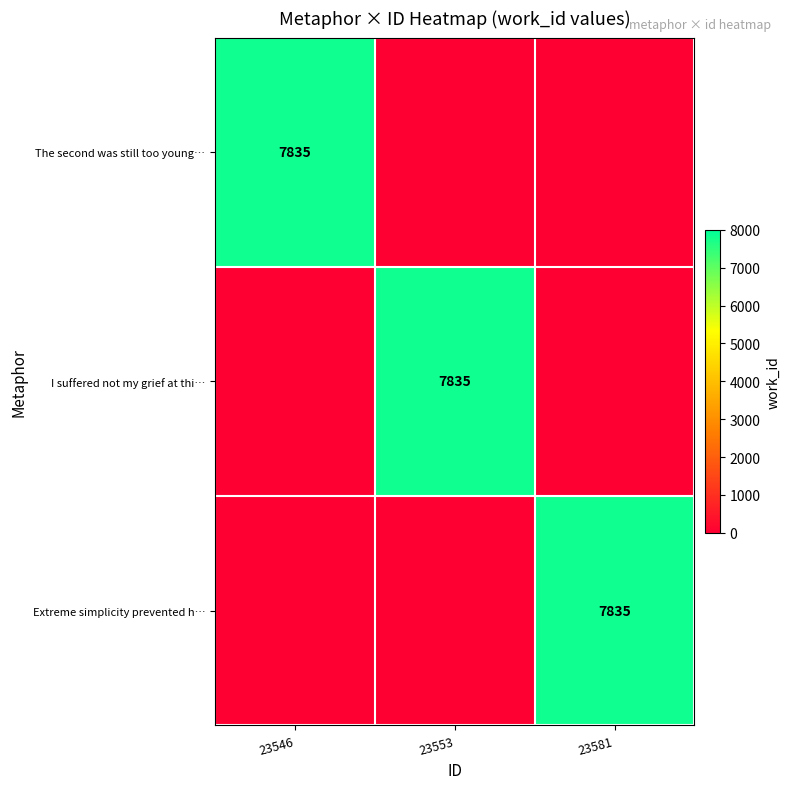

Is it true that Extreme simplicity prevented h… equals 0 at 23553?

True